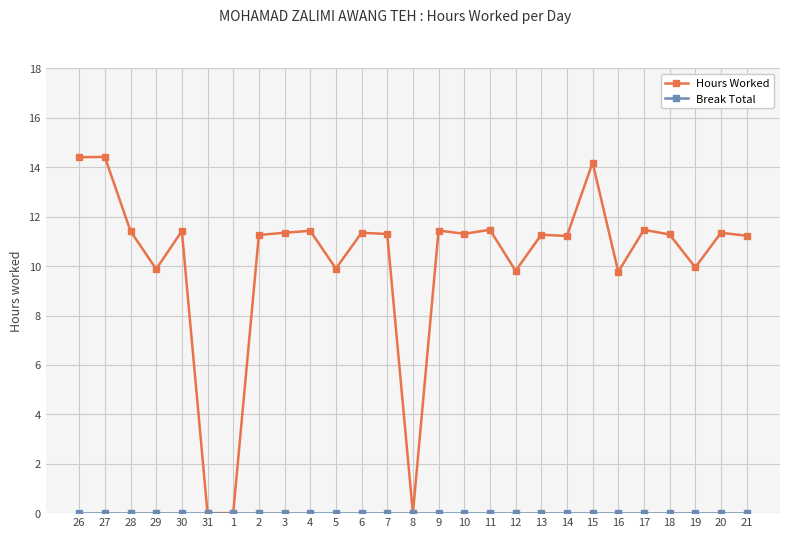

True or false: Hours Worked has a value of 0.0 at 31.

True